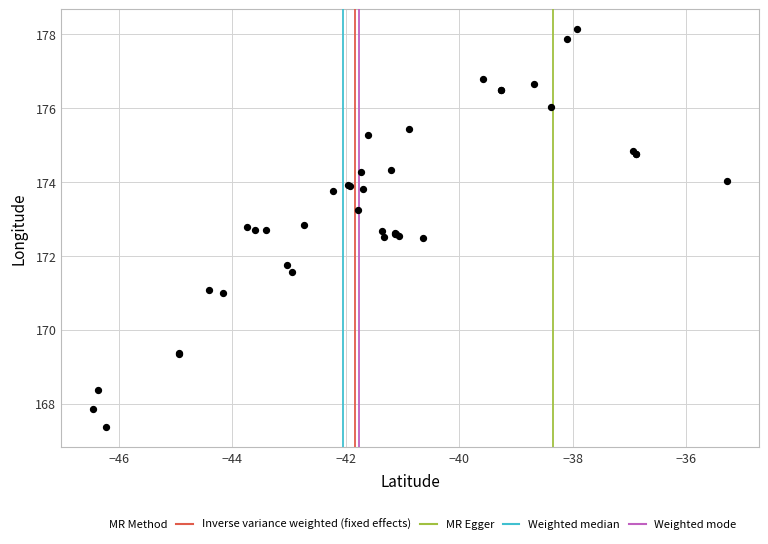

What Y value in the scatter plot is closest to 172?

171.7